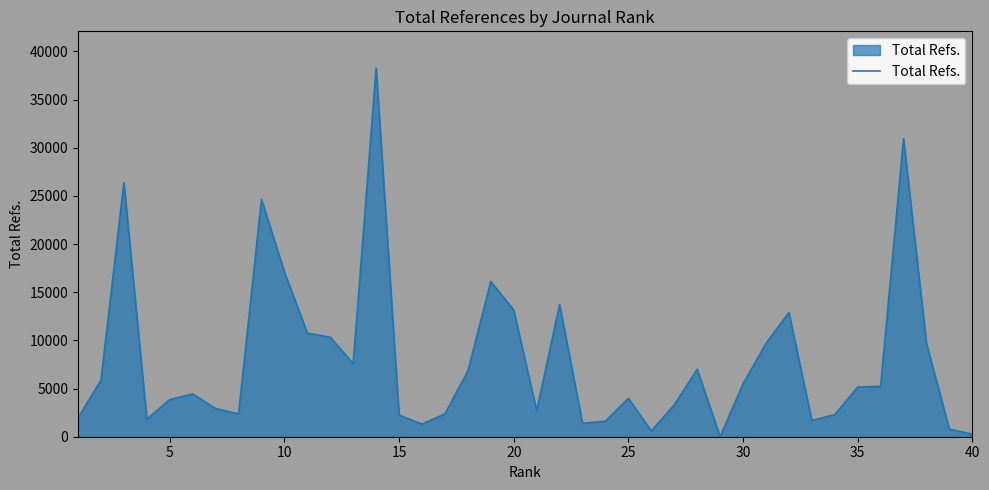

What is the greatest value displayed?

38267